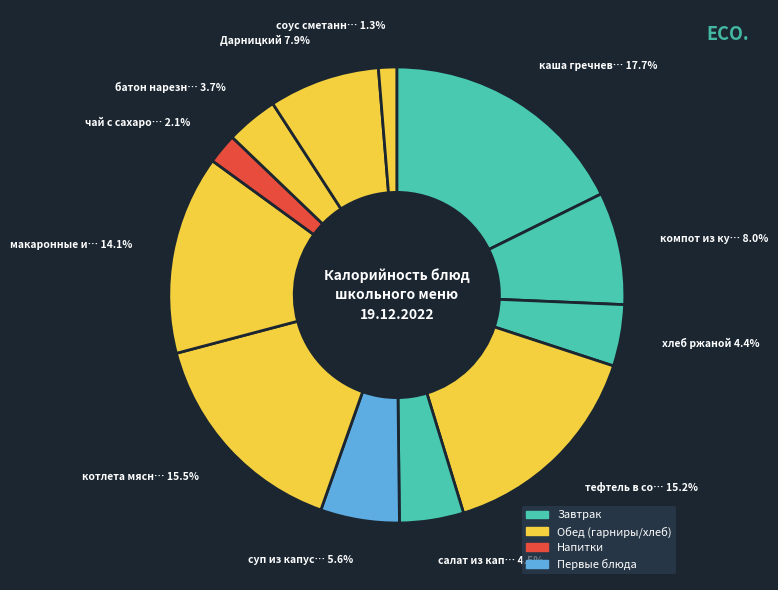

To the nearest percent, what is the average slice percentage?

8%